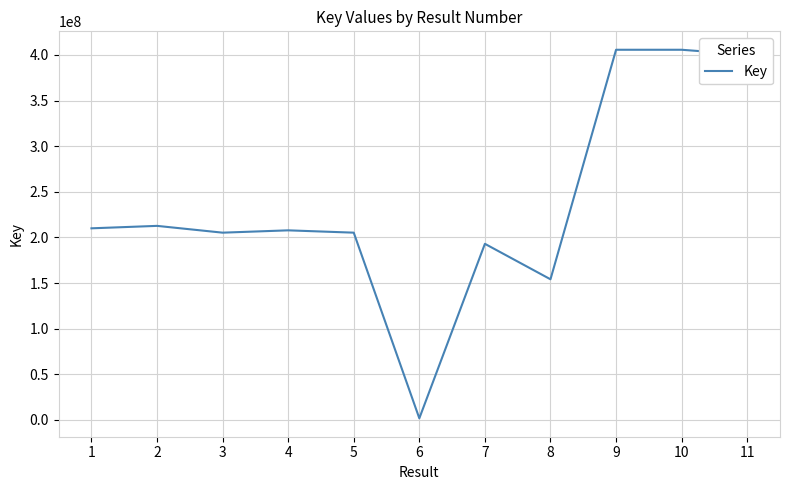

What is the difference between the maximum and minimum values?

404063405